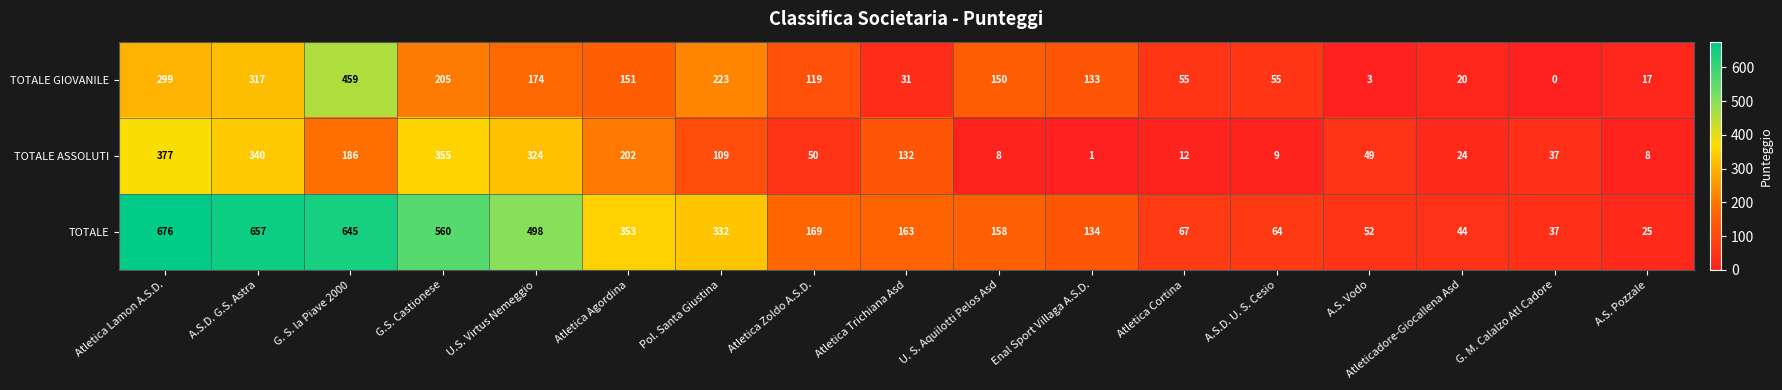

At which label is TOTALE closest to 350?

Atletica Agordina